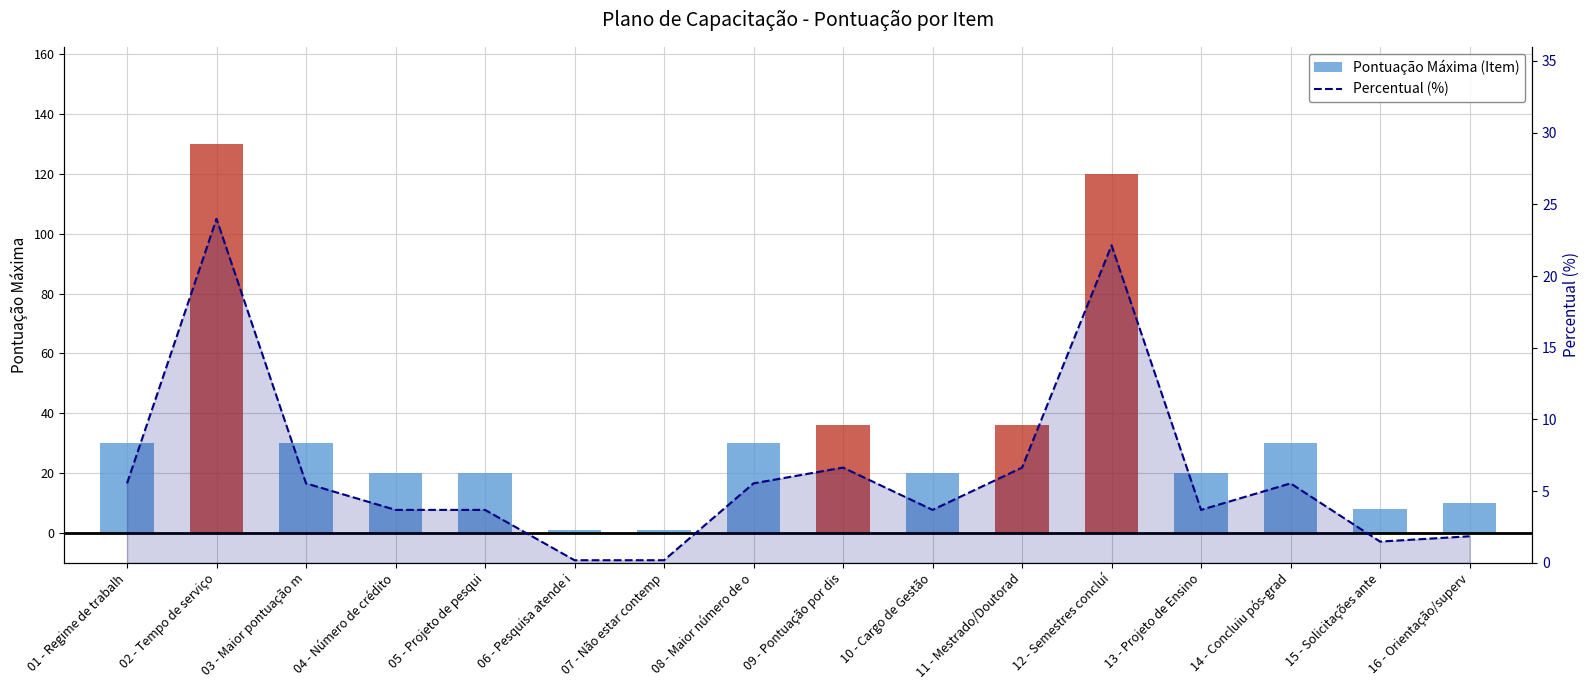

What is the spread (max minus min) of values at 01 - Regime de trabalh?

24.5